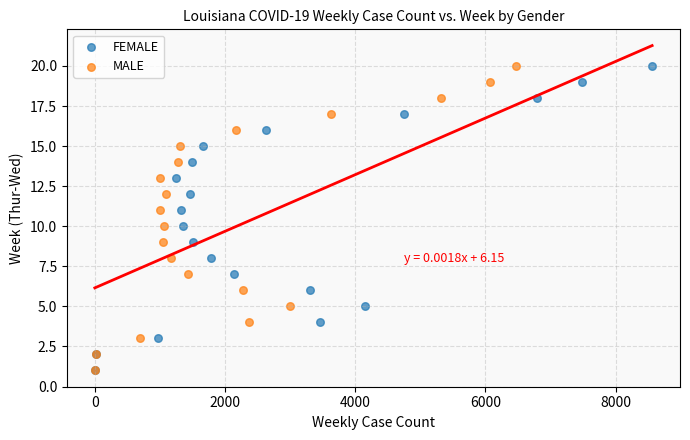

What are all the series names shown in the legend?

FEMALE, MALE